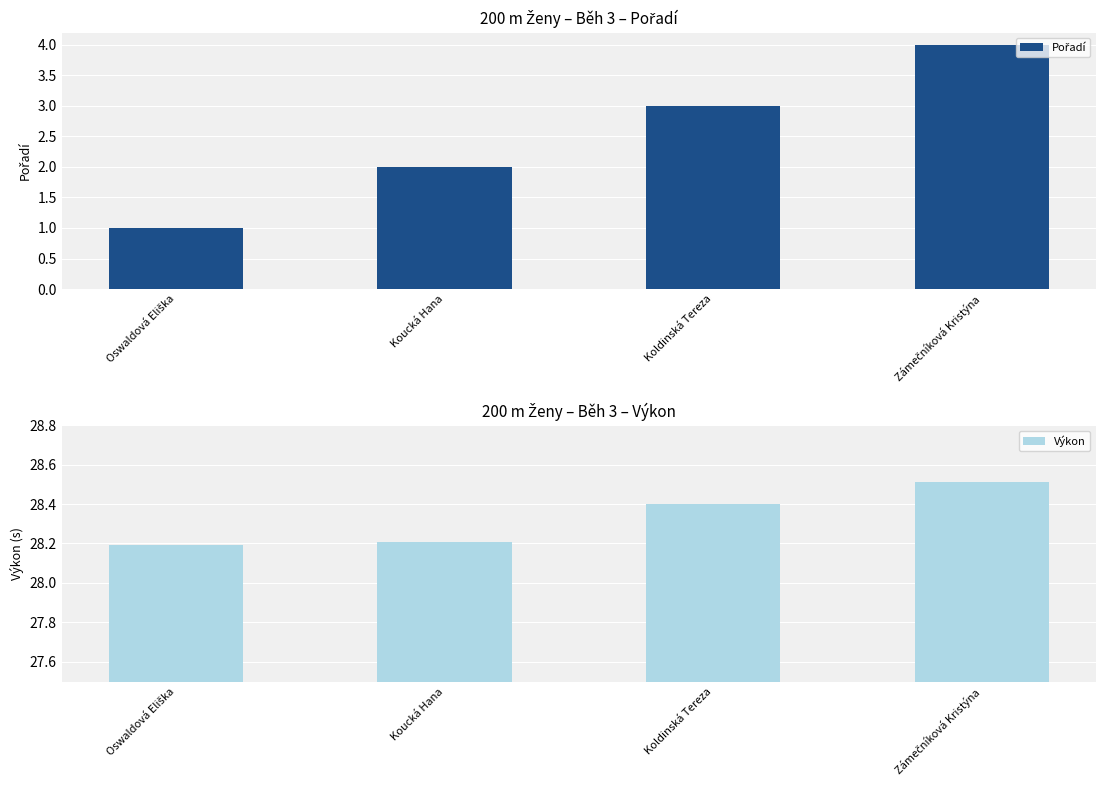

At which category is the sum across all series the highest?

Zámečníková Kristýna